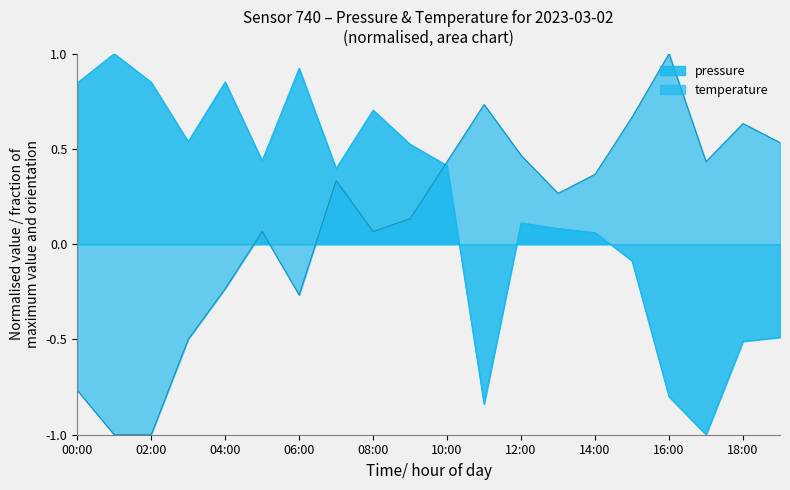

How many lines are shown in the chart?

2